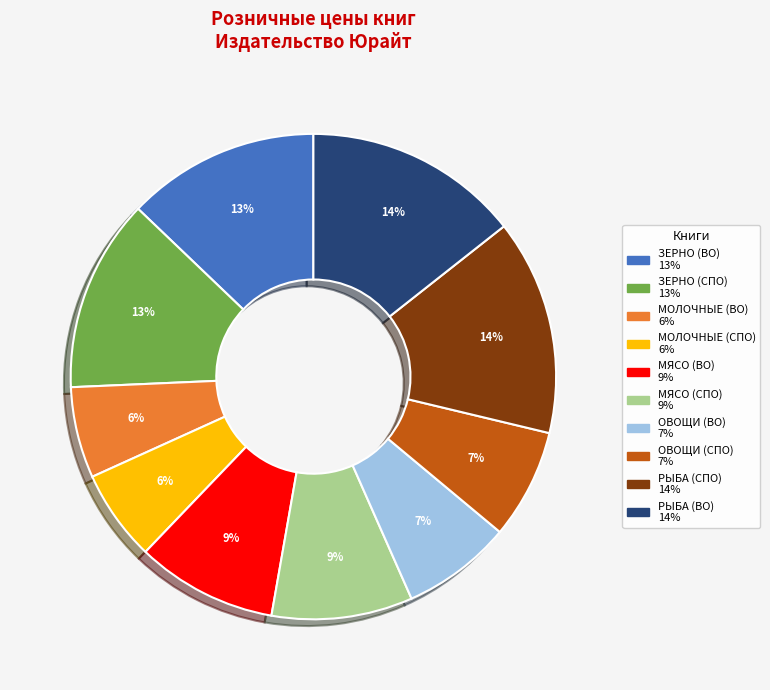

Is ОВОЩИ (ВО) the majority of the pie?

No